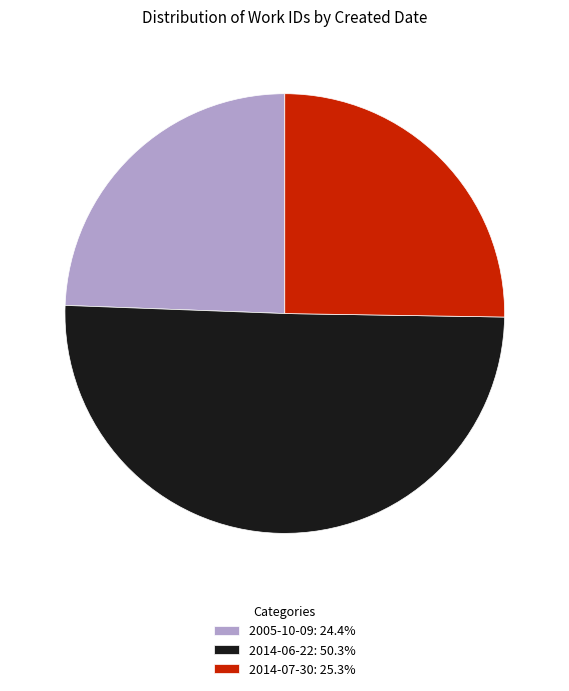

What is the majority slice?

2014-06-22